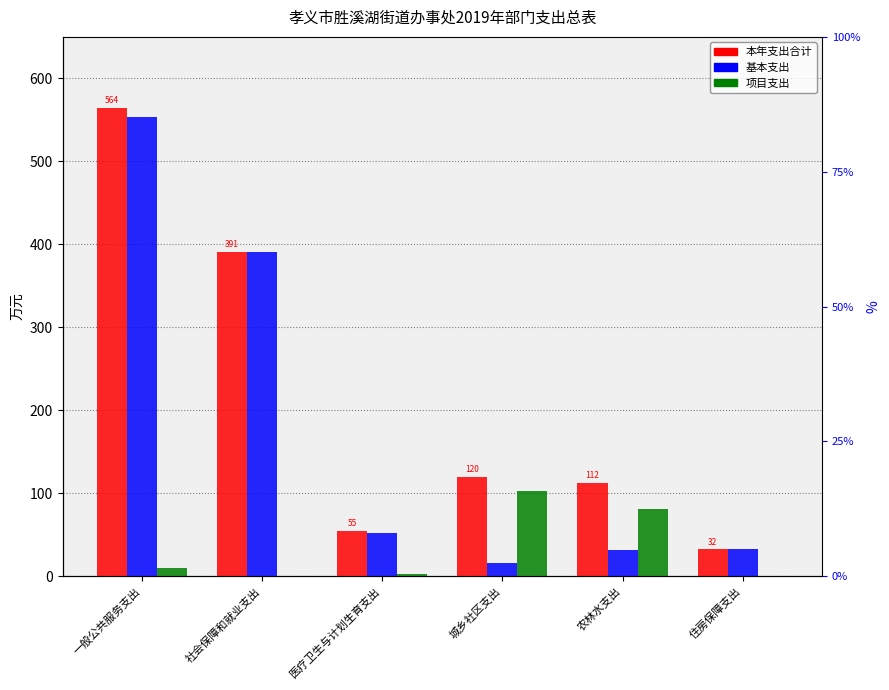

Which series has the largest total across all categories?

本年支出合计